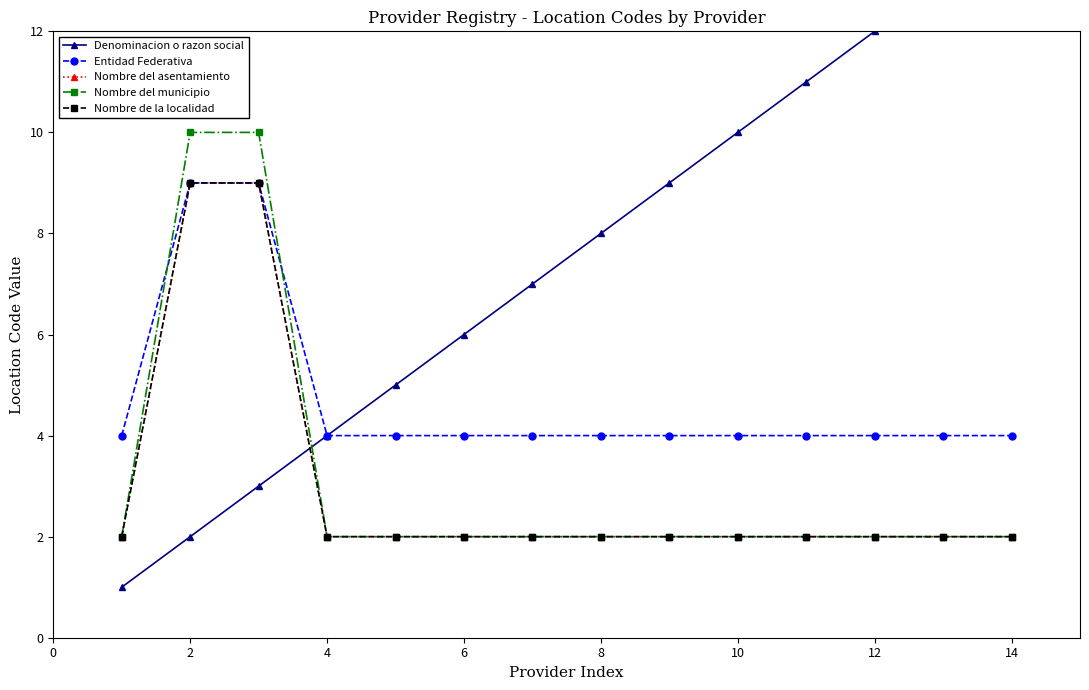

What is the minimum value for Denominacion o razon social?

1